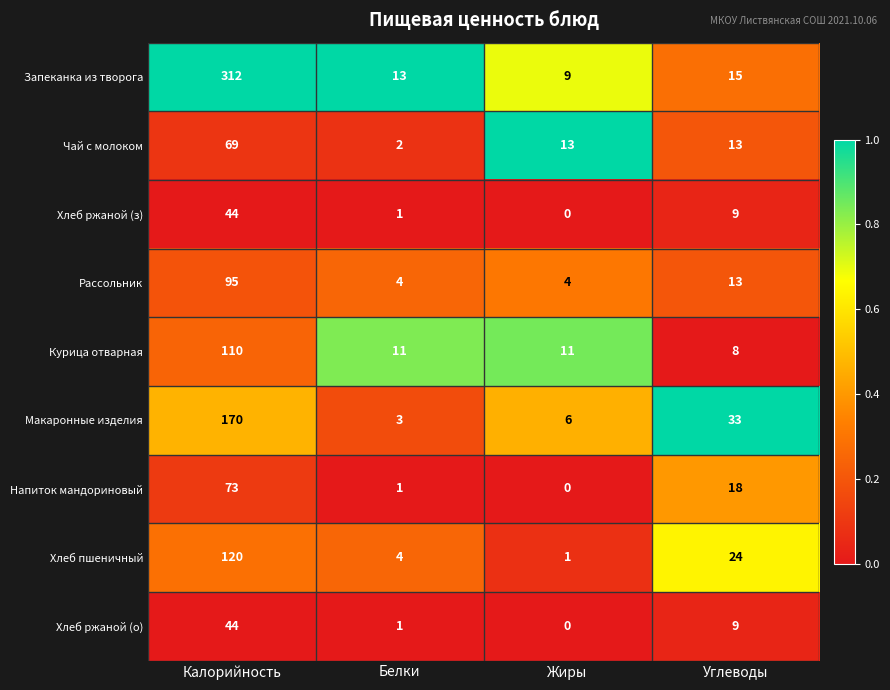

Is it true that Рассольник equals 2 at Белки?

False